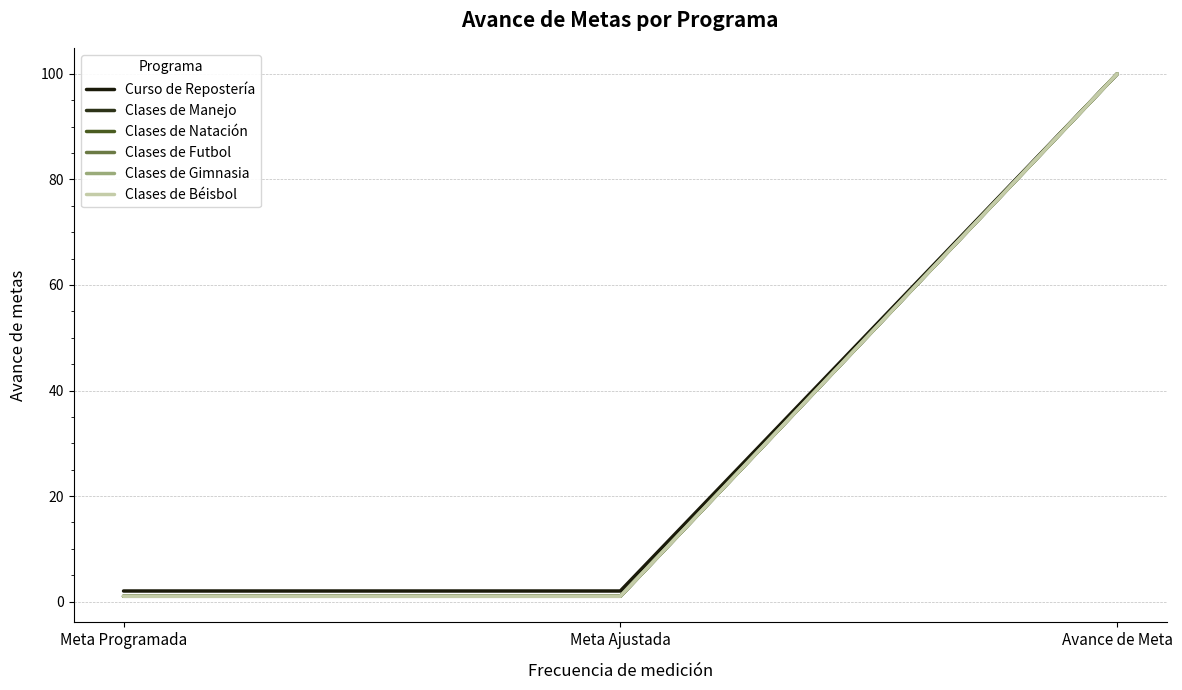

Reading left to right, extract all data points from this chart.

Curso de Repostería: Meta Programada=2	Meta Ajustada=2	Avance de Meta=100
Clases de Manejo: Meta Programada=1	Meta Ajustada=1	Avance de Meta=100
Clases de Natación: Meta Programada=1	Meta Ajustada=1	Avance de Meta=100
Clases de Futbol: Meta Programada=1	Meta Ajustada=1	Avance de Meta=100
Clases de Gimnasia: Meta Programada=1	Meta Ajustada=1	Avance de Meta=100
Clases de Béisbol: Meta Programada=1	Meta Ajustada=1	Avance de Meta=100